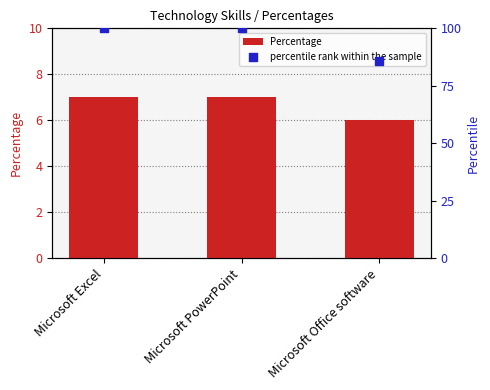

Which series reaches the maximum Y coordinate?

percentile rank within the sample